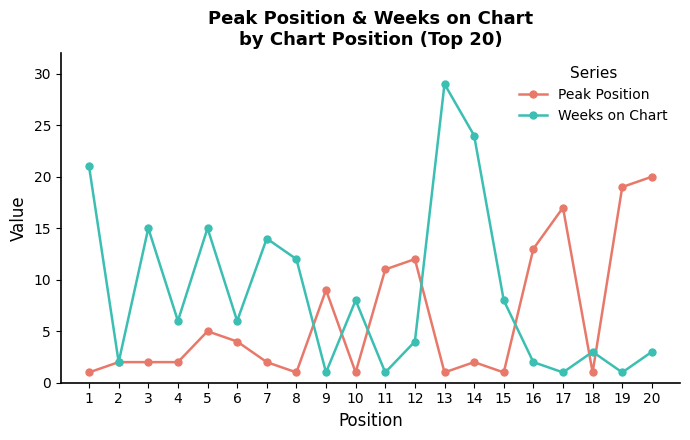

What is the lowest value of the Peak Position series?

1